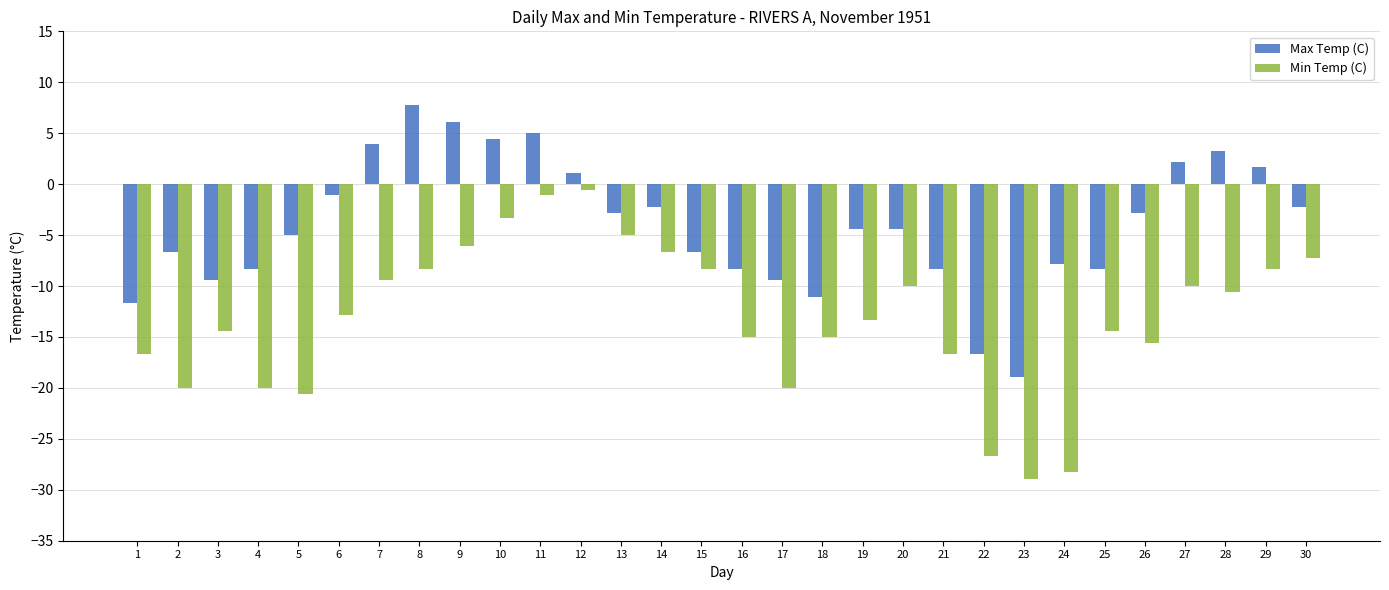

At which category does the chart reach its peak across all series?

8